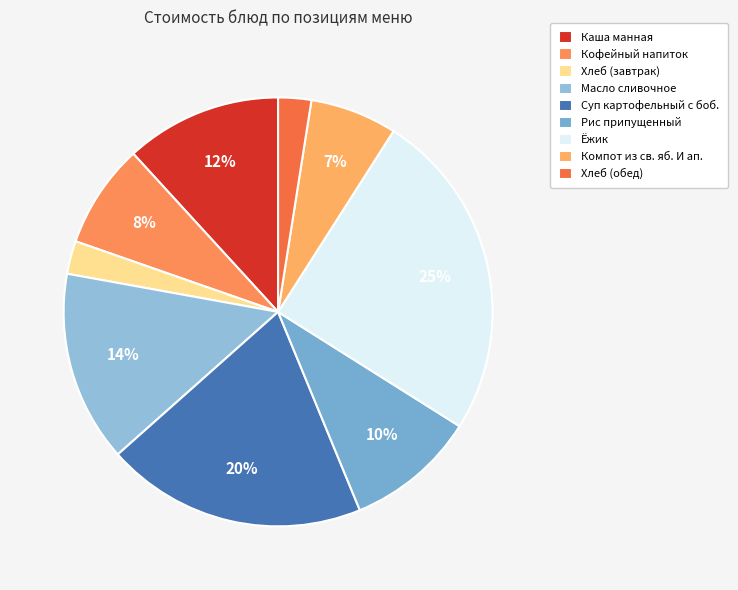

Which has a higher value, Кофейный напиток or Хлеб (обед)?

Кофейный напиток